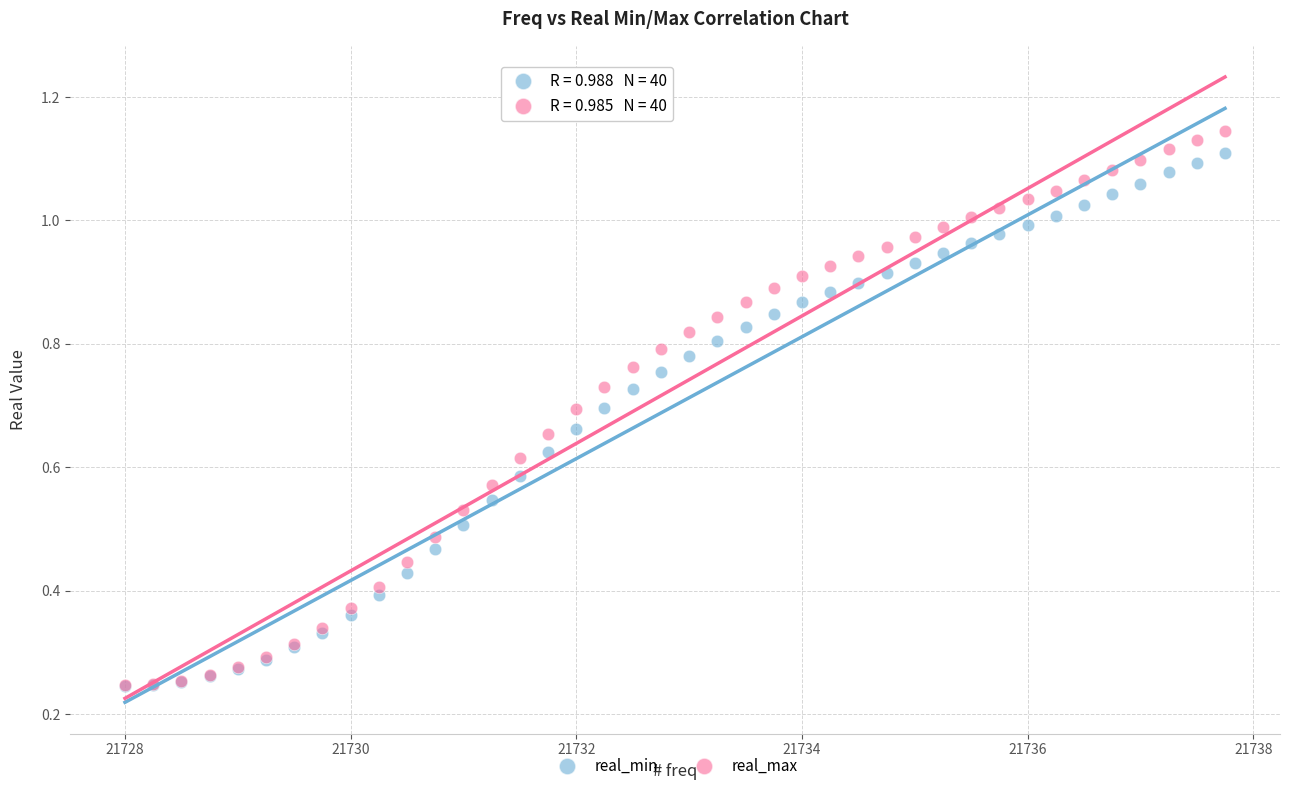

What are all the series names shown in the legend?

real_min, real_max